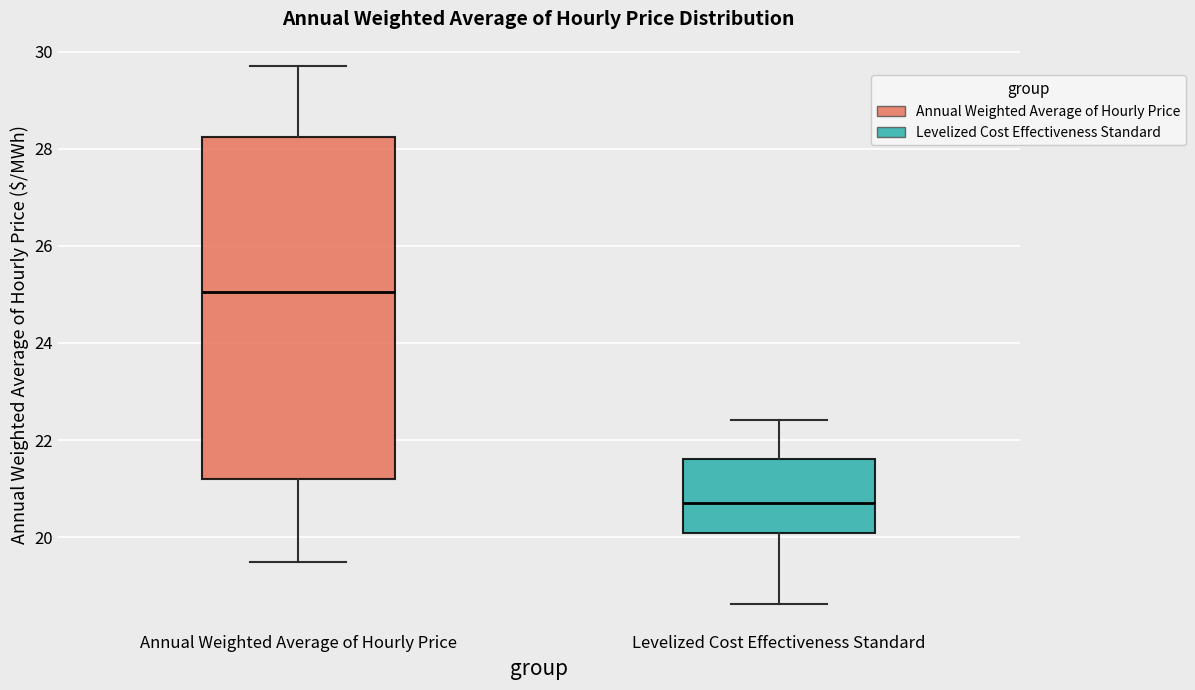

Reading left to right, transcribe this box plot: for each box, give where its median line is, the range the box spans, and where its two whiskers end, as read against the y-axis. The values are not printed on the chart, so give them approximately, as read against the axis.

Annual Weighted Average of Hourly Price: median 25.0, box 21.2 to 28.2, whiskers 19.4 to 29.8
Levelized Cost Effectiveness Standard: median 20.8, box 20.0 to 21.6, whiskers 18.6 to 22.4